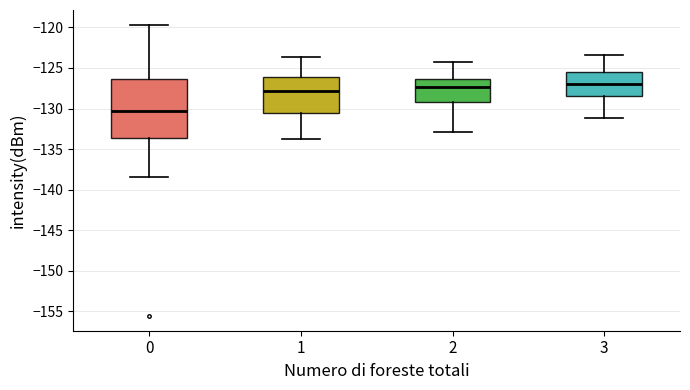

Where does the median line of the box at x = 0 sit on the y-axis? The values are not printed on the chart, so give them approximately, as read against the axis.

-130.5